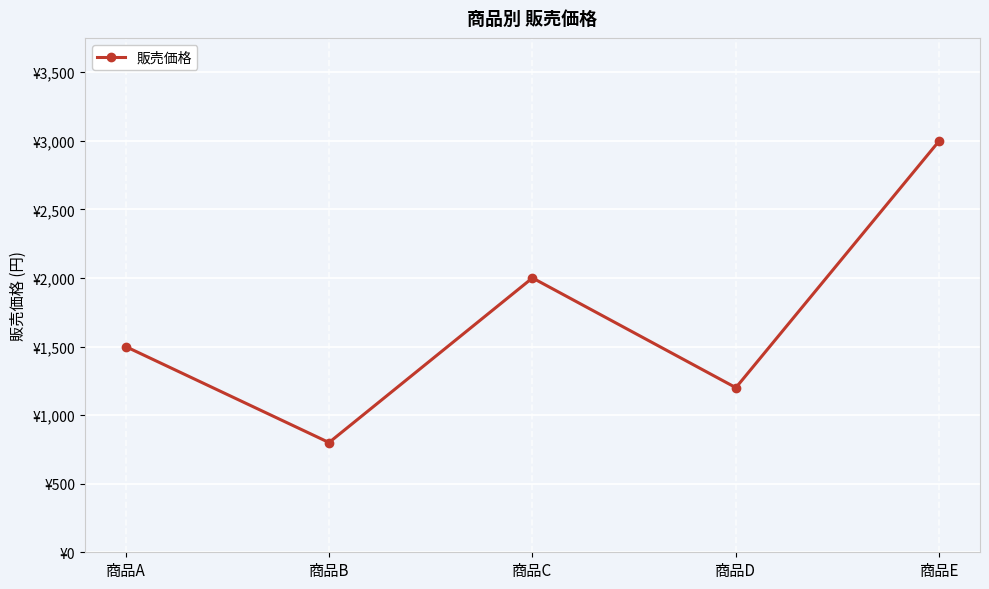

What is the difference between the maximum and second lowest values?

1800